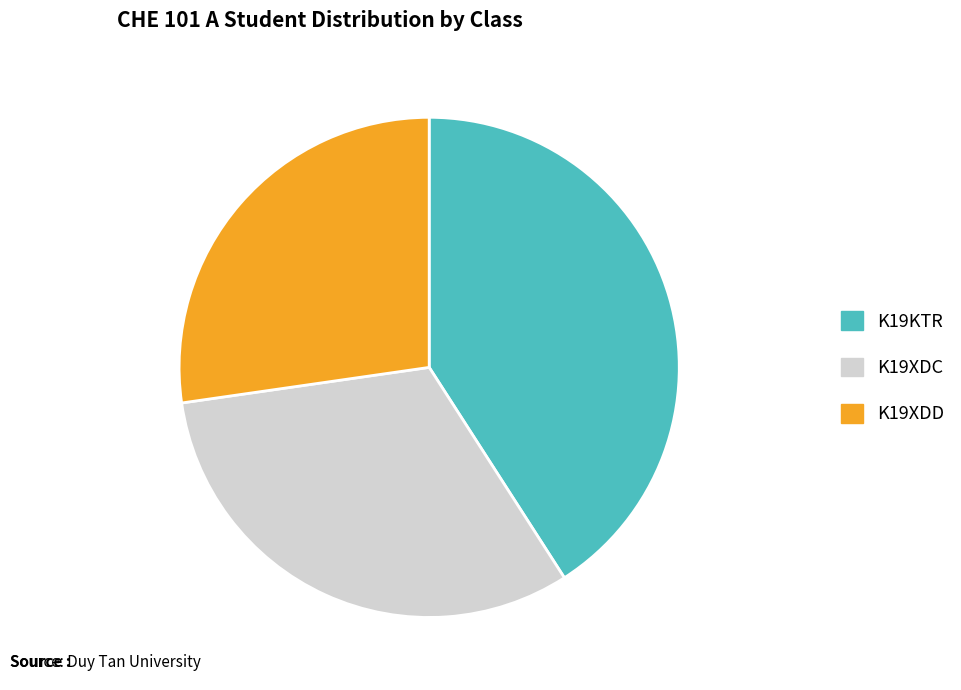

Approximately how many times larger is the value at K19XDD compared to K19KTR?

0.7